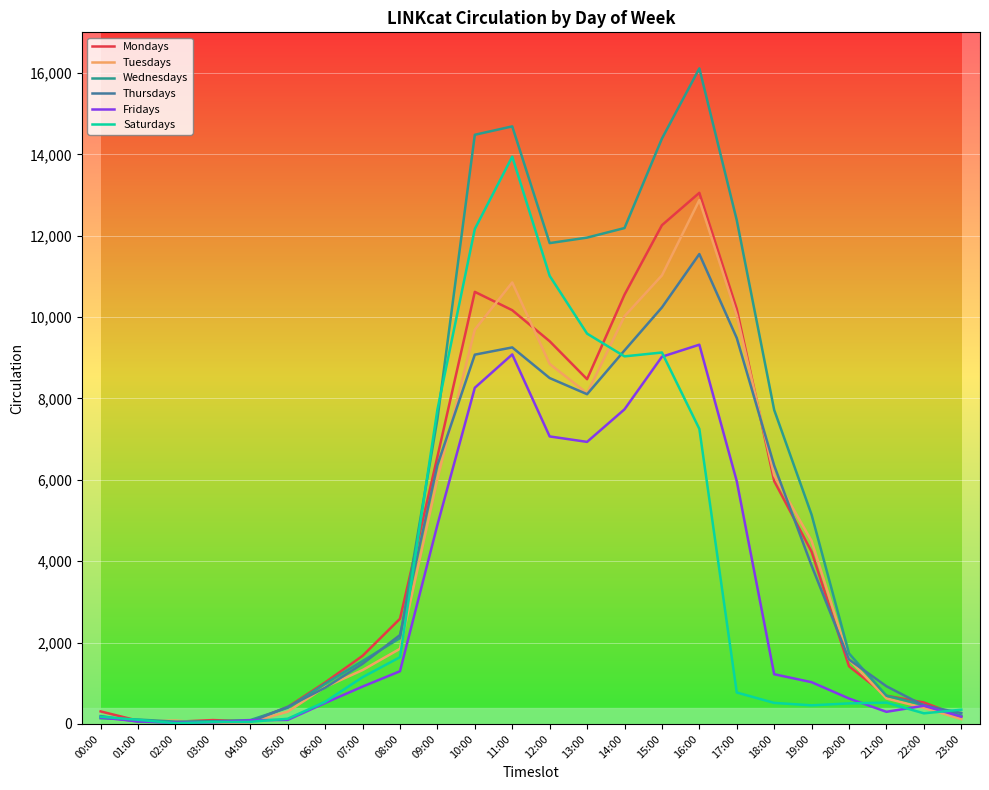

What is the spread (max minus min) of values at 16:00?

8862